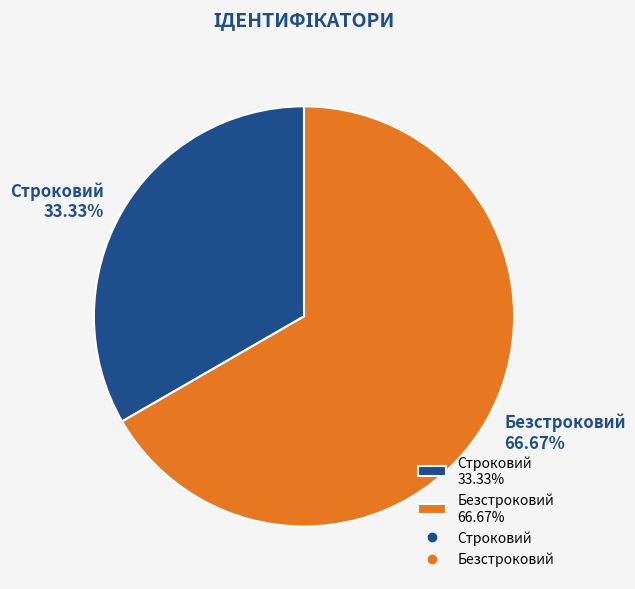

How many slices are in this pie chart?

2